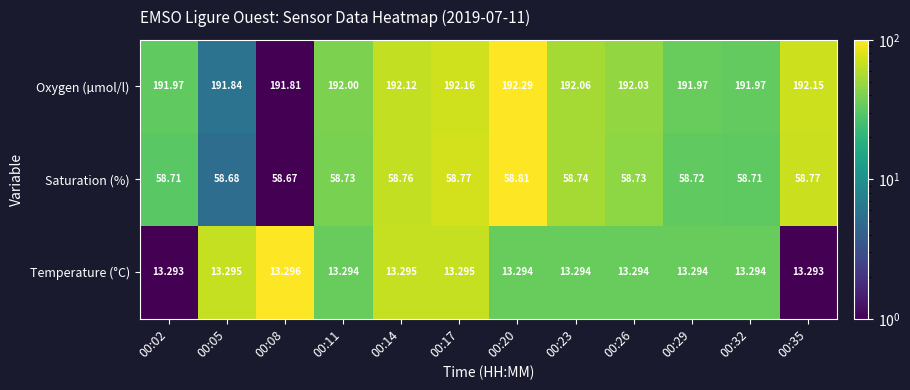

Which series changed the most between 00:23 and 00:29?

Oxygen (µmol/l)